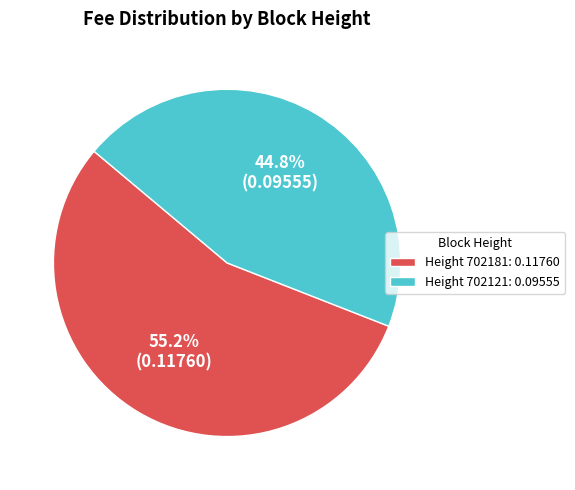

Which category has the biggest portion of the pie?

Height 702181: 0.11760